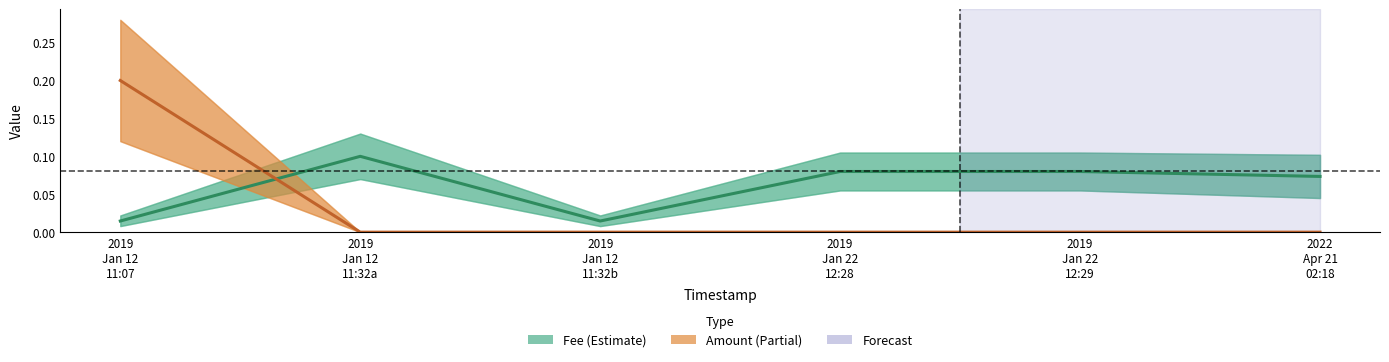

How many series are shown in this chart?

2